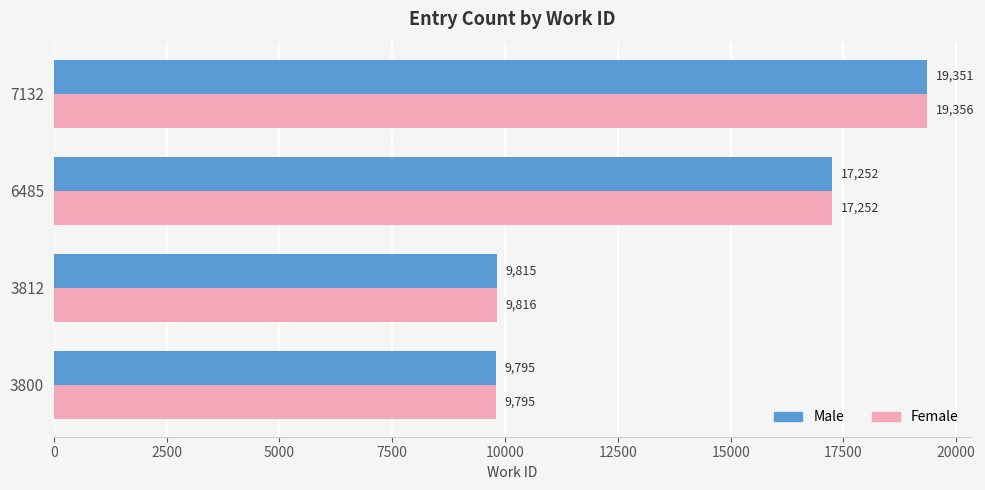

True or false: Female has a value of 17168 at 3800.

False